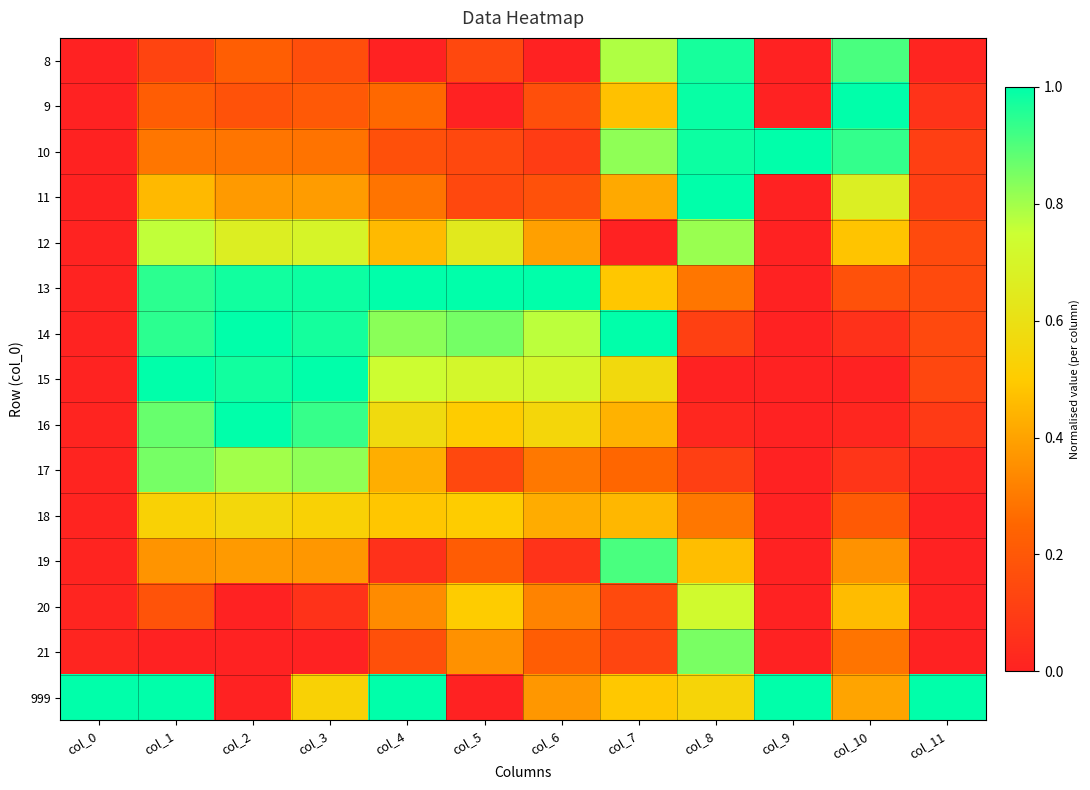

How many categories are shown in the chart?

12